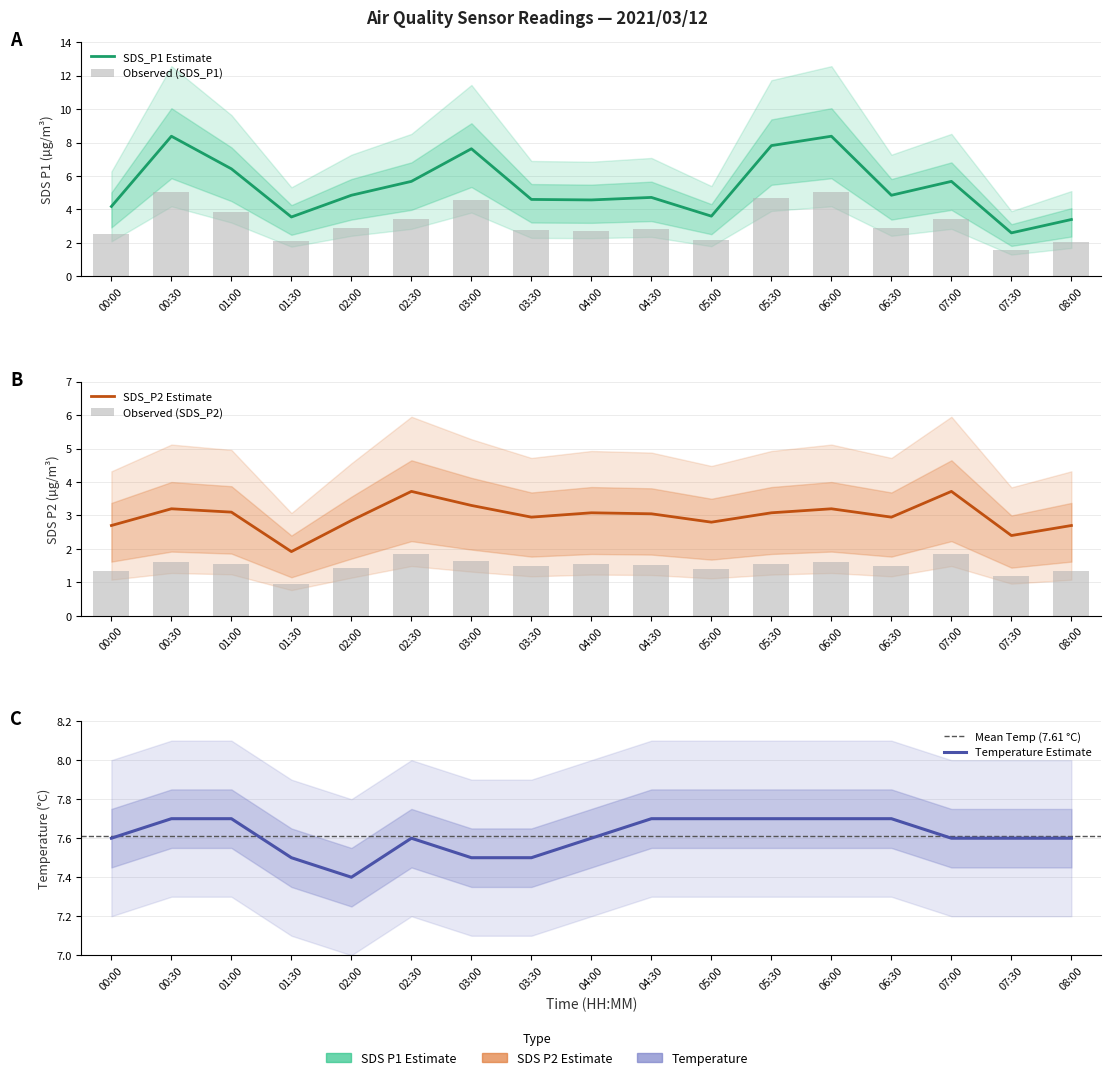

List the series in order of their peak value, highest first.

SDS_P1, Temp, SDS_P2